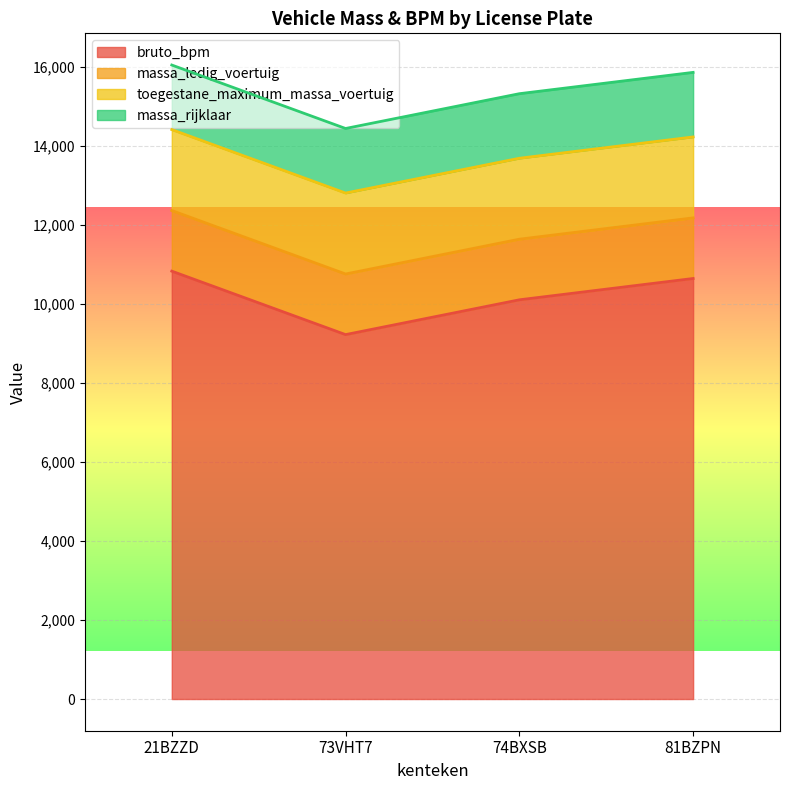

Which series has the largest total across all categories?

bruto_bpm